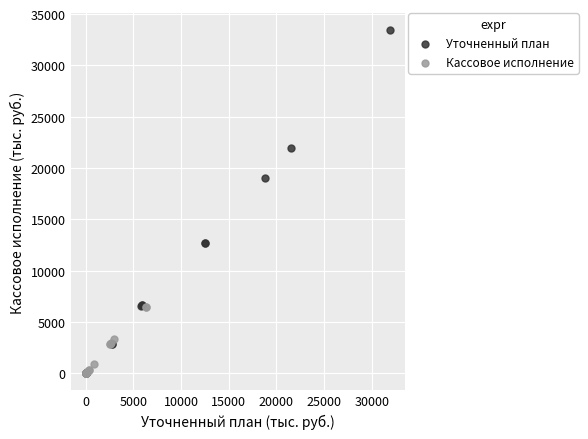

Which series contains the highest Y value?

Уточненный план